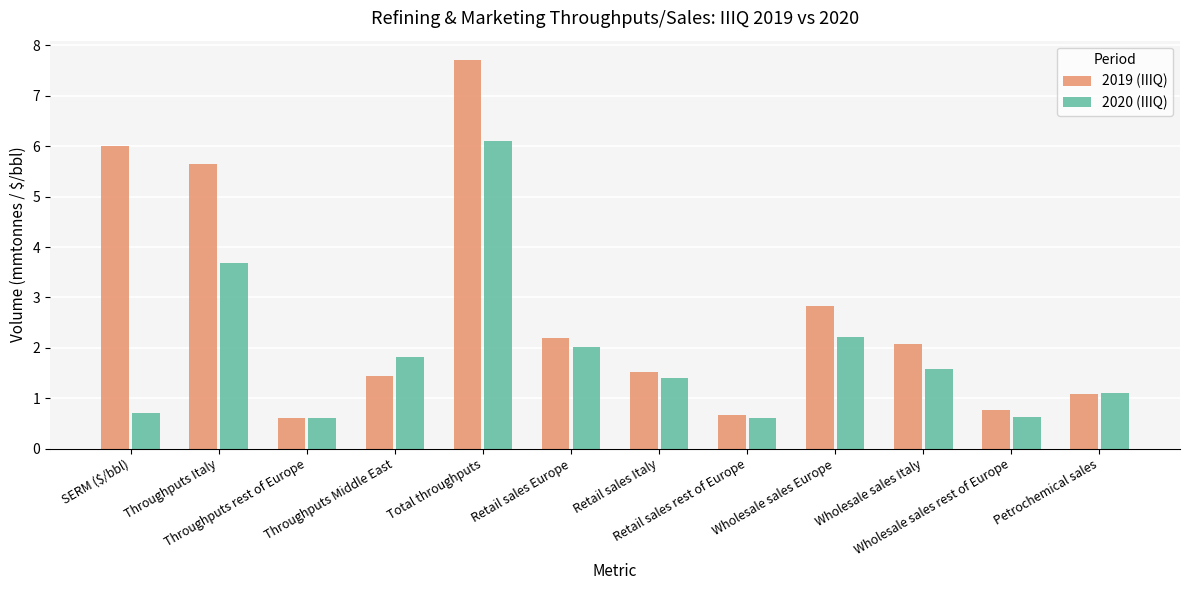

How many bars are there in total?

24